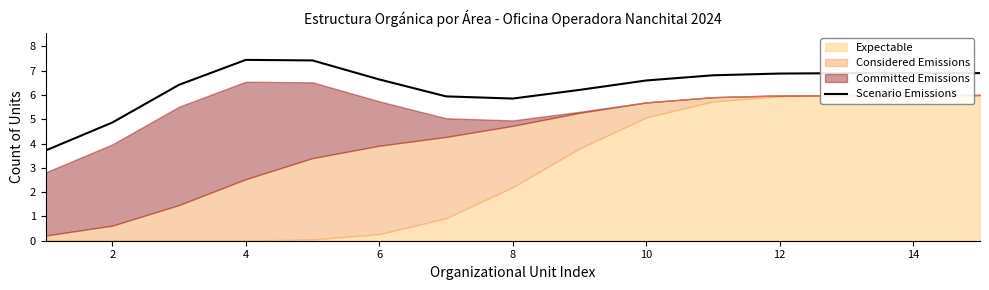

What is the highest value of the Scenario Emissions series?

7.4